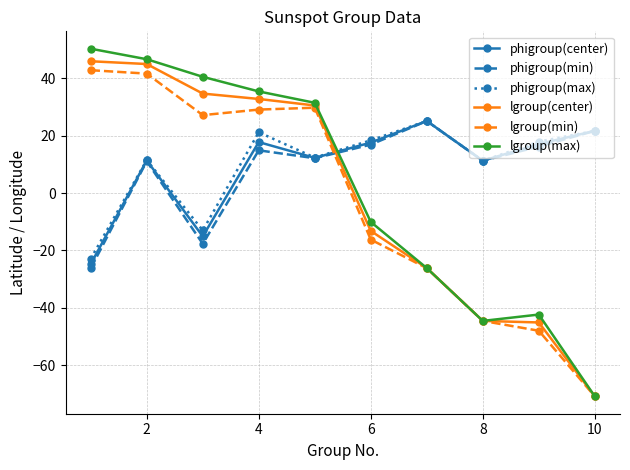

True or false: lgroup(max) and phigroup(center) intersect in this chart.

True